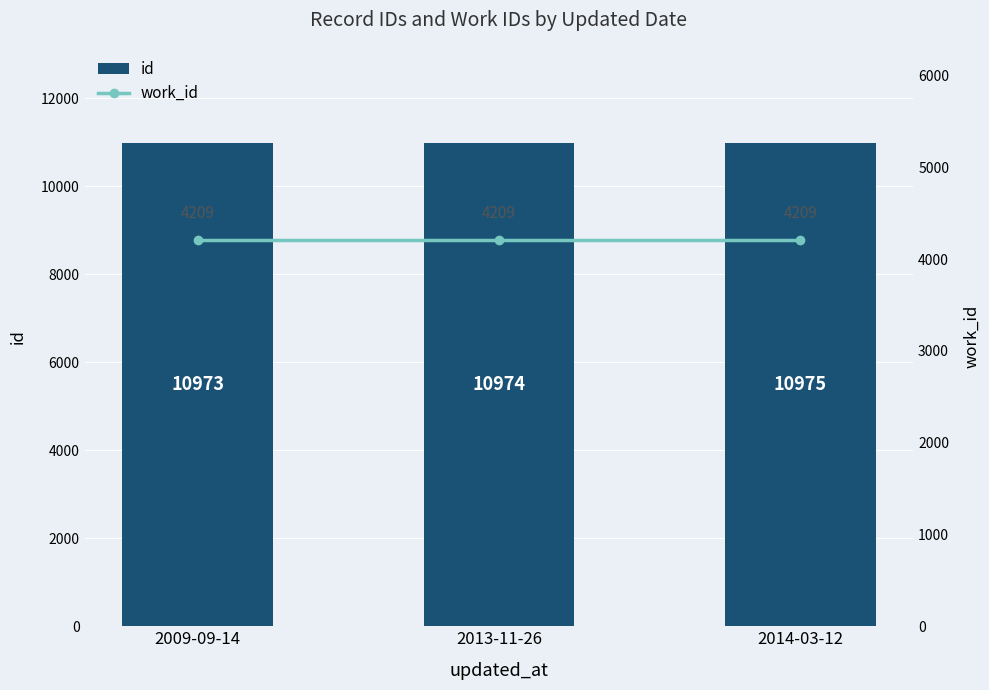

What is the difference between the maximum and minimum values in the id series?

2